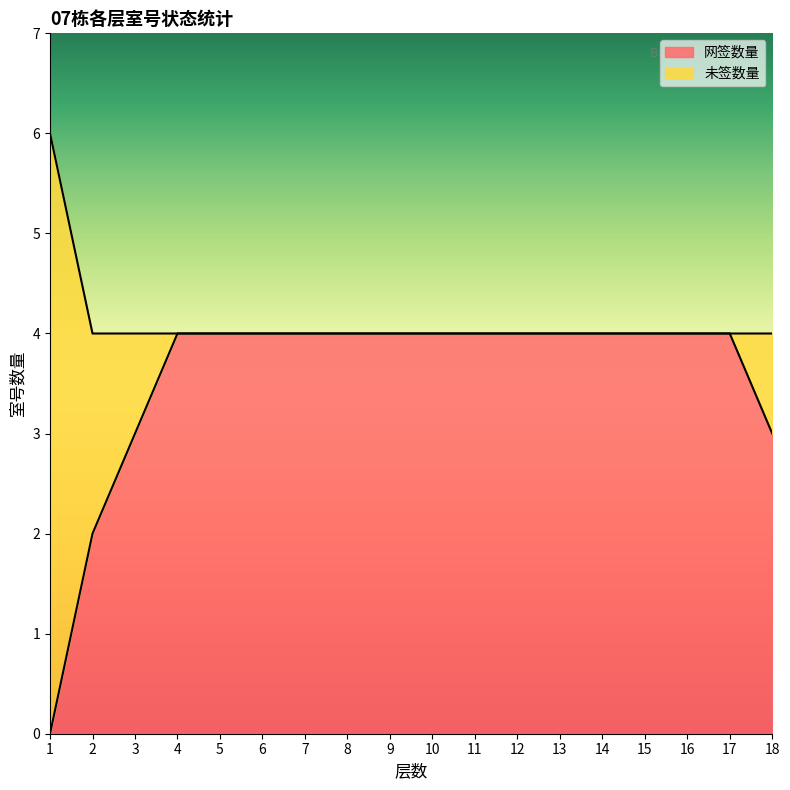

The value of 网签数量 at 17 is 4. True or false?

True